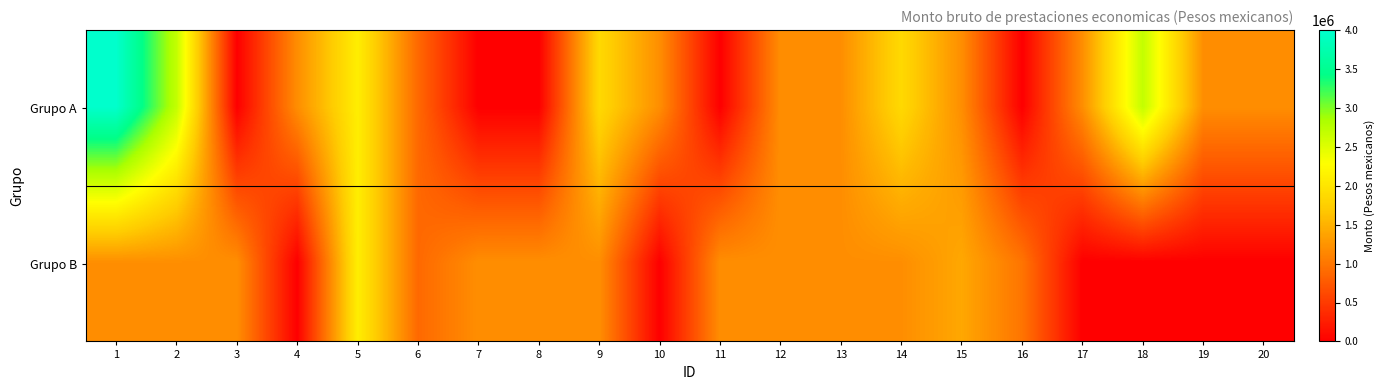

Rank the series at 15 from lowest to highest value.

Grupo A, Grupo B